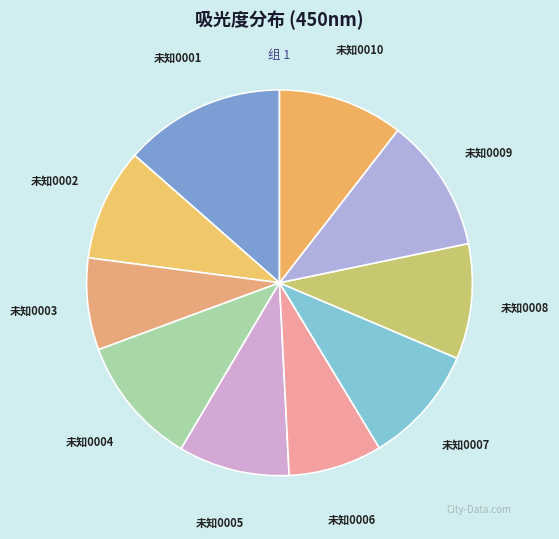

Between 未知0002 and 未知0009, which is larger?

未知0009